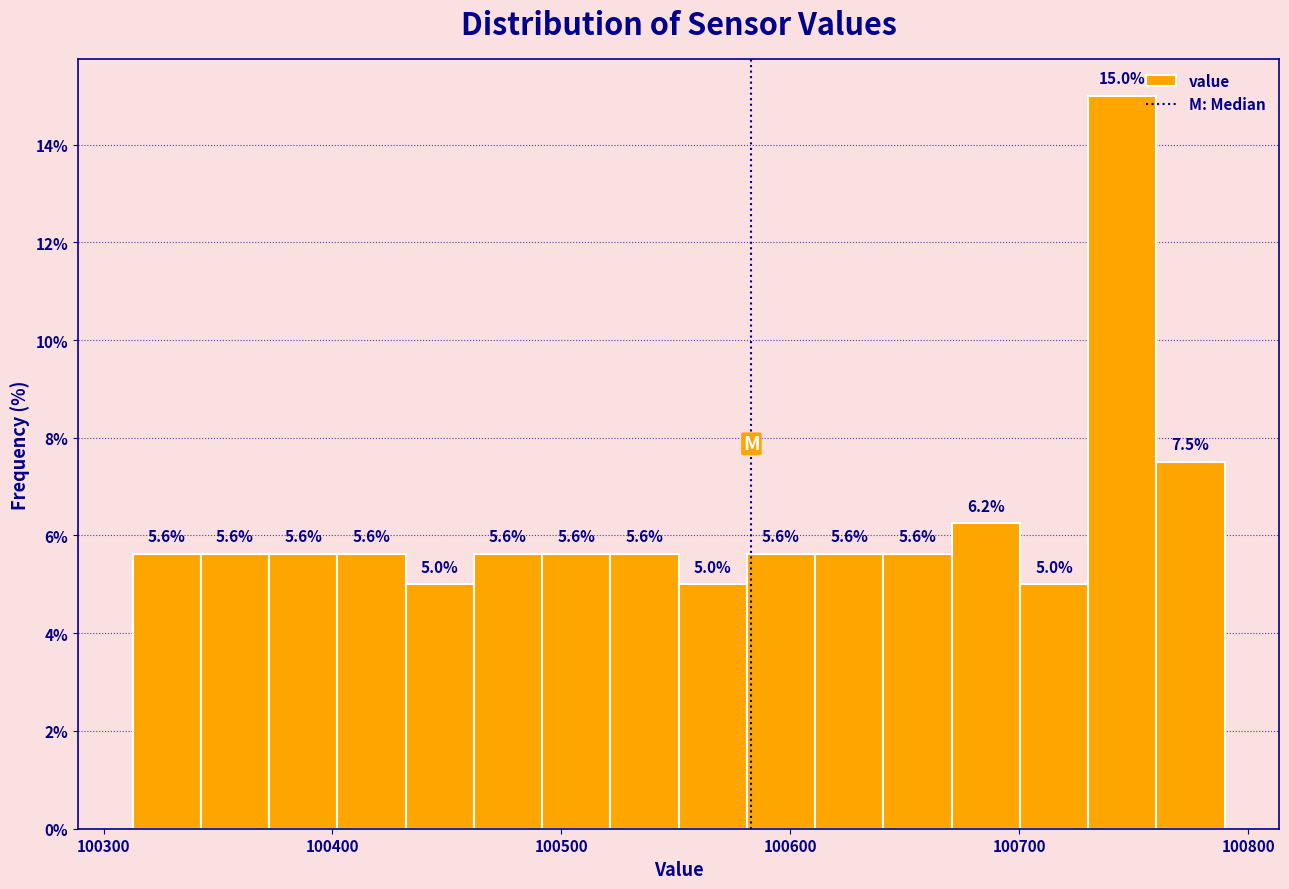

Read against the x-axis, roughly where is the centre of the tallest bar?

100740